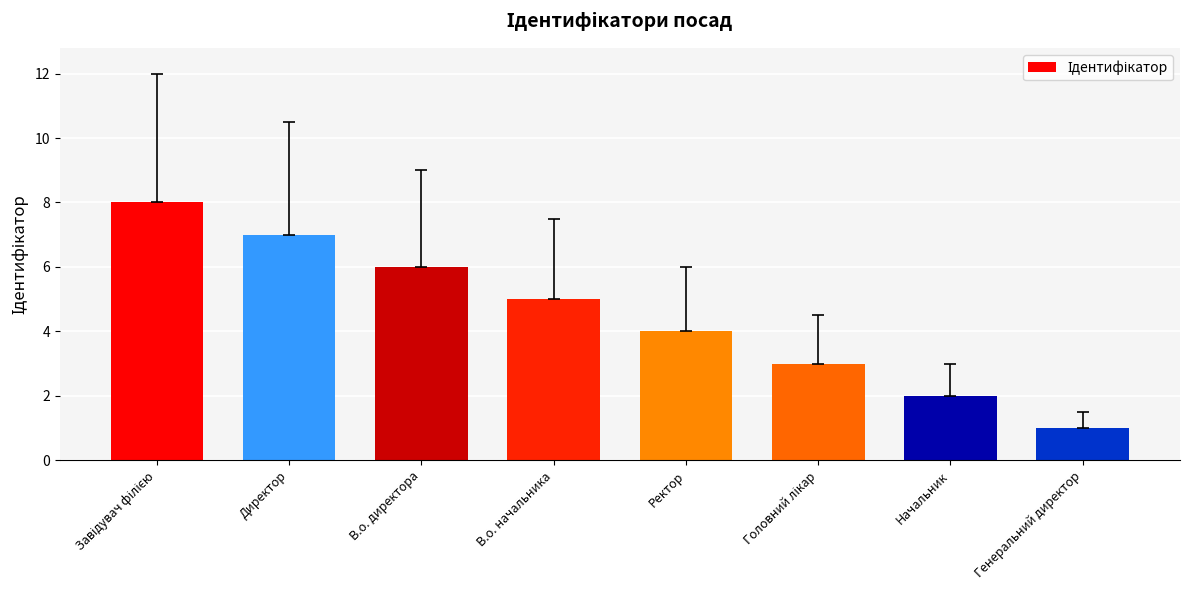

How many data points does each series have?

8